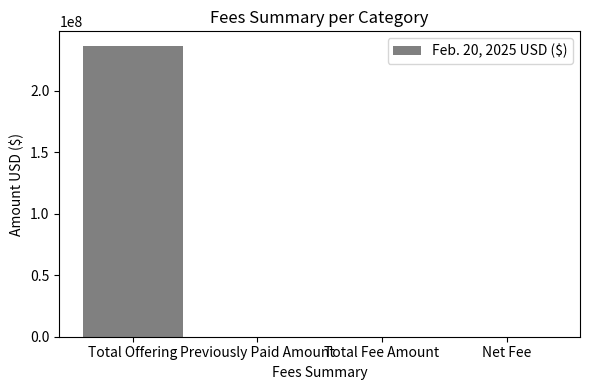

The value at Net Fee is 71055649. True or false?

False